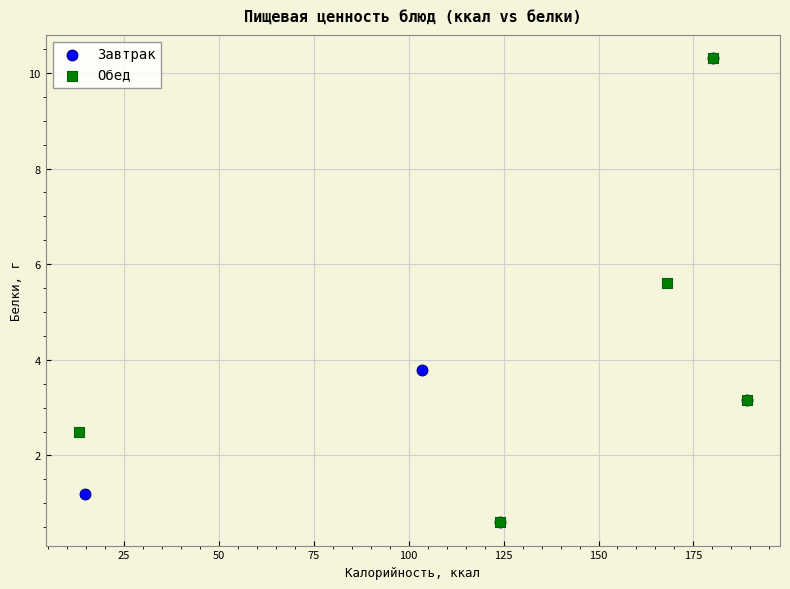

What are all the series names shown in the legend?

Завтрак, Обед